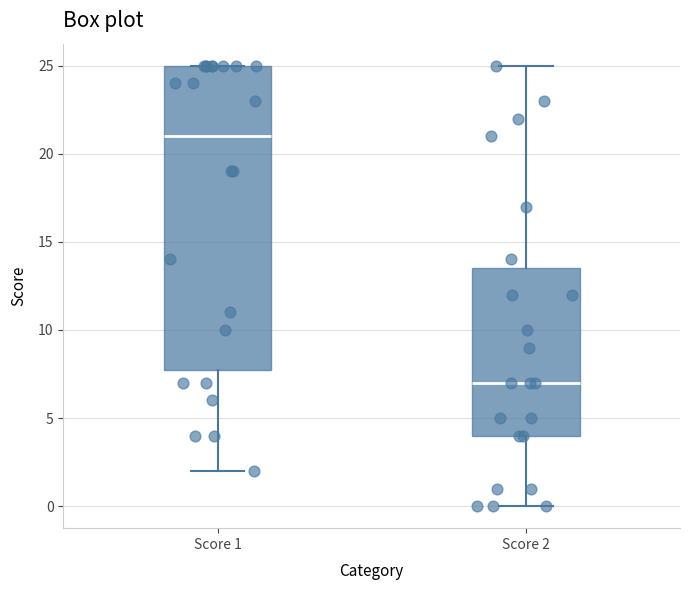

Comparing the boxes themselves (not the whiskers), which one is the tallest?

Score 1